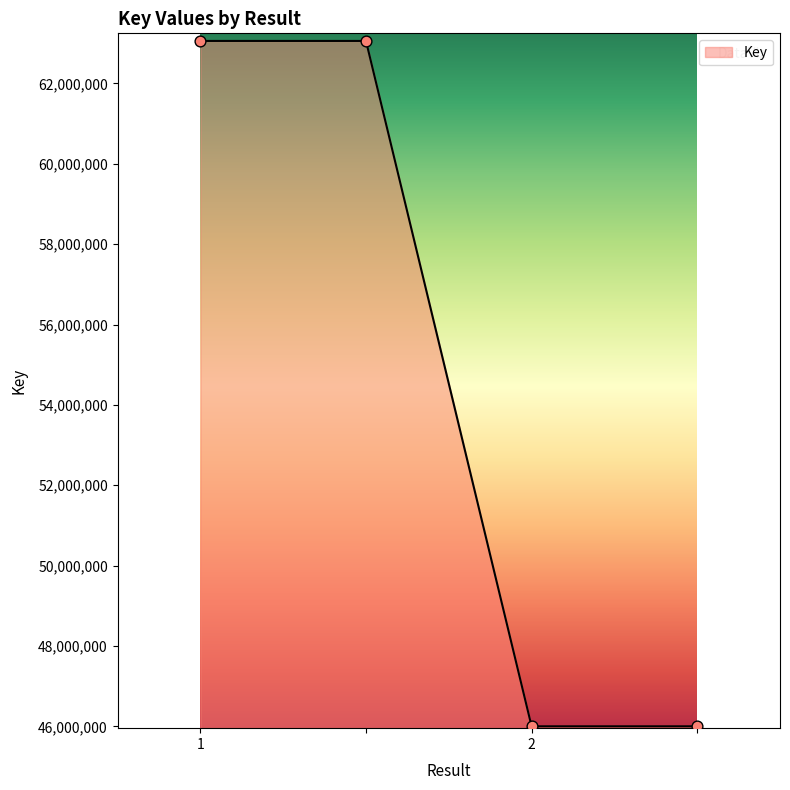

What is the smallest value displayed?

46002140